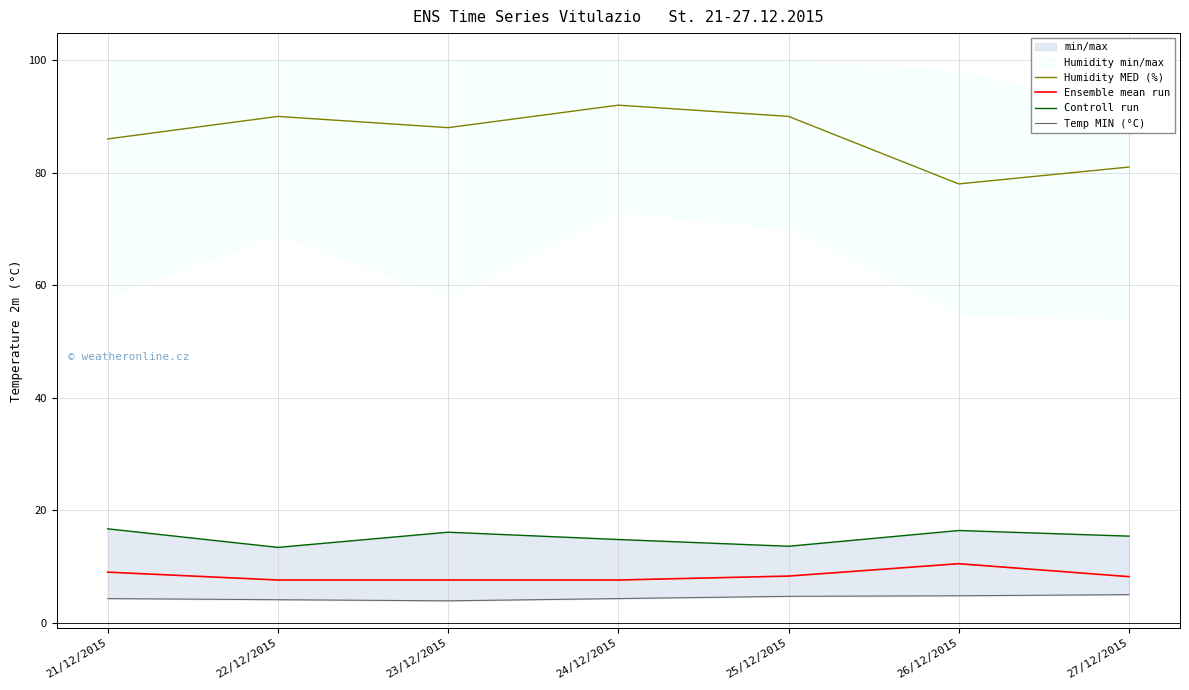

Reading left to right, list all the values displayed in this chart.

Humidity MED (%): 21/12/2015=86.0	22/12/2015=90.0	23/12/2015=88.0	24/12/2015=92.0	25/12/2015=90.0	26/12/2015=78.0	27/12/2015=81.0
Ensemble mean run: 21/12/2015=9.0	22/12/2015=7.6	23/12/2015=7.6	24/12/2015=7.6	25/12/2015=8.3	26/12/2015=10.5	27/12/2015=8.2
Controll run: 21/12/2015=16.7	22/12/2015=13.4	23/12/2015=16.1	24/12/2015=14.8	25/12/2015=13.6	26/12/2015=16.4	27/12/2015=15.4
Temp MIN (°C): 21/12/2015=4.3	22/12/2015=4.1	23/12/2015=3.9	24/12/2015=4.3	25/12/2015=4.7	26/12/2015=4.8	27/12/2015=5.0